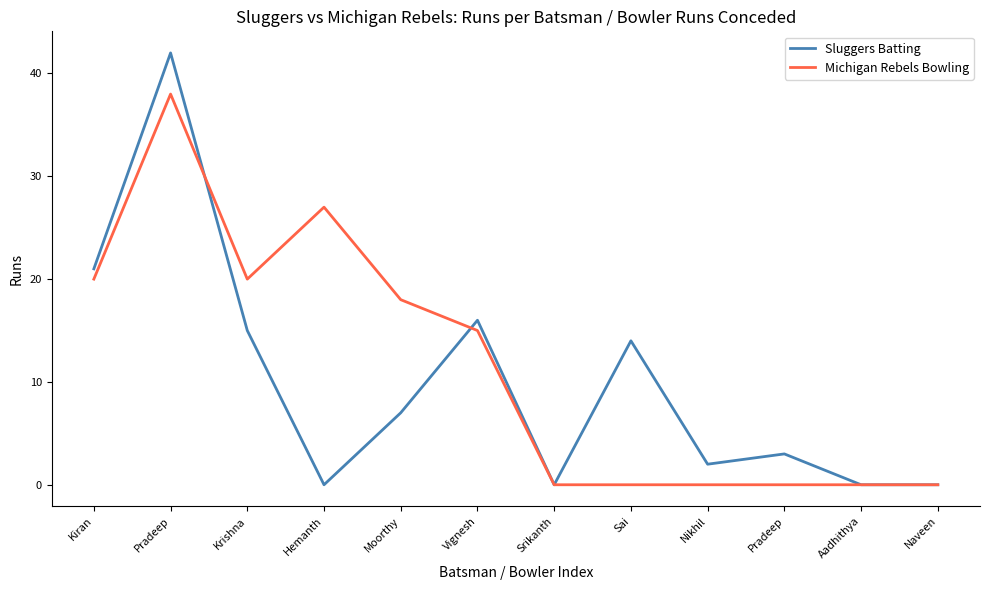

Reading left to right, what are all the values shown in this chart?

Sluggers Batting: 21	42	15	0	7	16	0	14	2	3	0	0
Michigan Rebels Bowling: 20	38	20	27	18	15	0	0	0	0	0	0